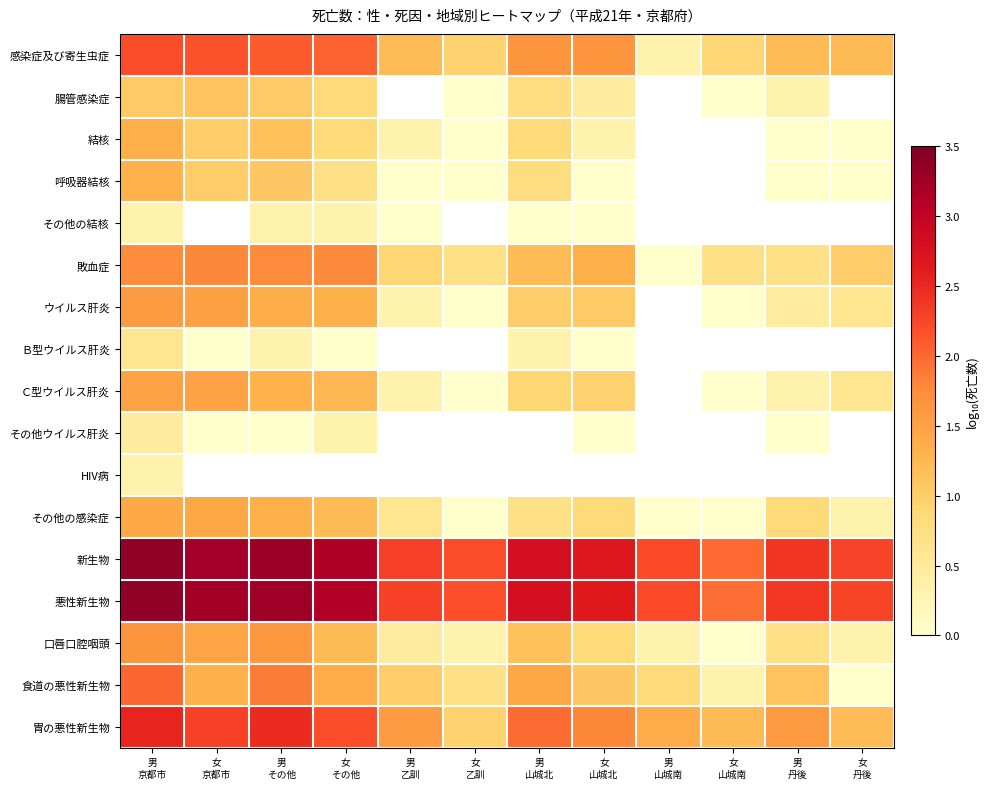

The value of 悪性新生物 at 男 乙訓 is 2.3. True or false?

True